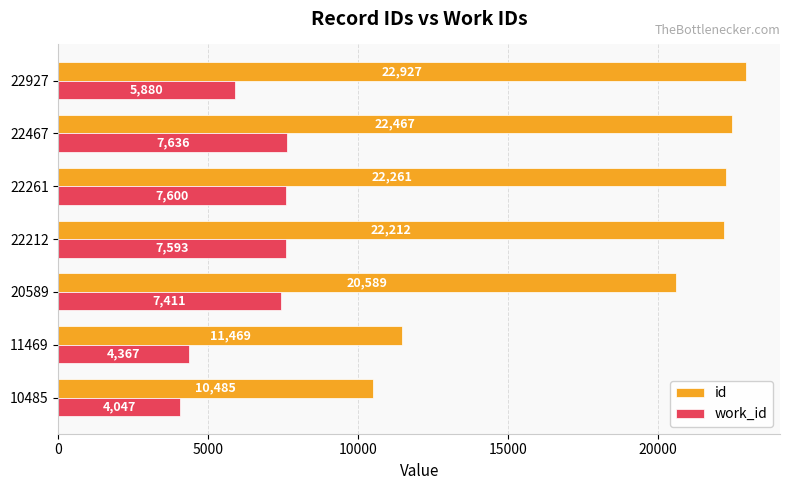

What is the spread (max minus min) of values at 10485?

6438